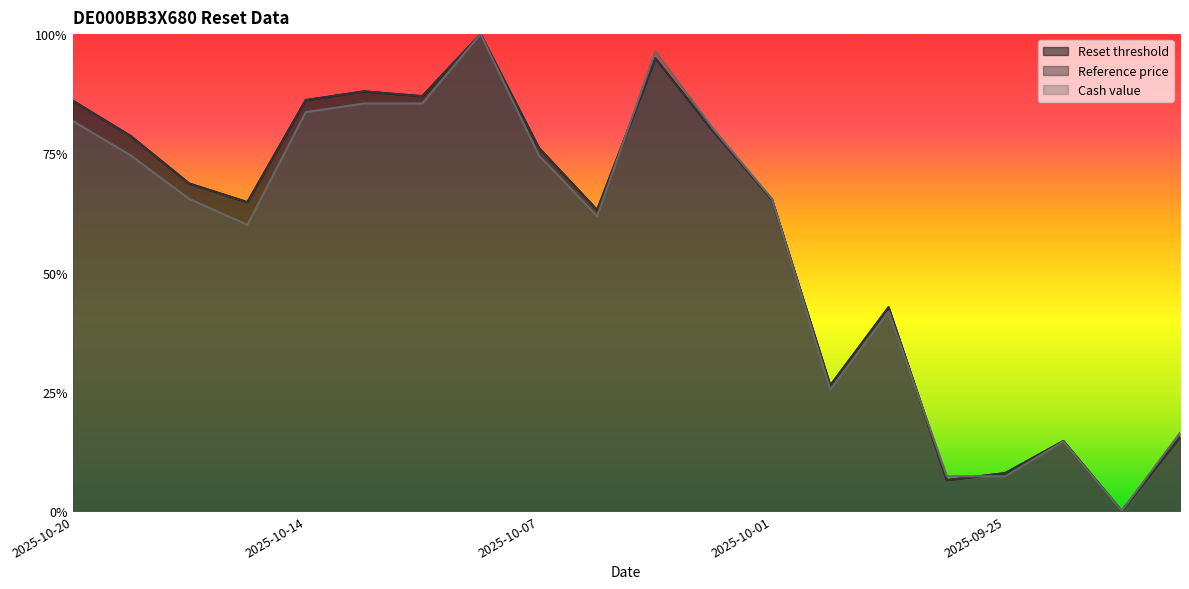

At how many categories does at least one series exceed 0?

19